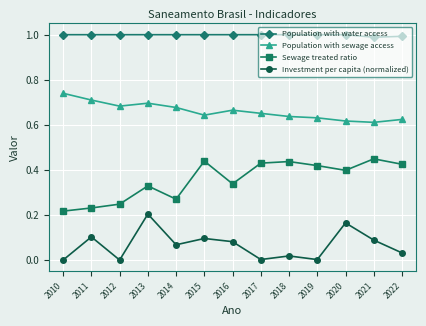

What is the sum of the Population with water access values at 2021 and 2017?

2.0